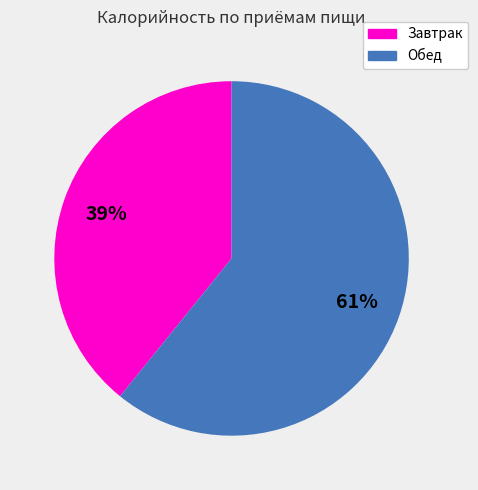

To the nearest percent, what portion does Обед represent?

61%